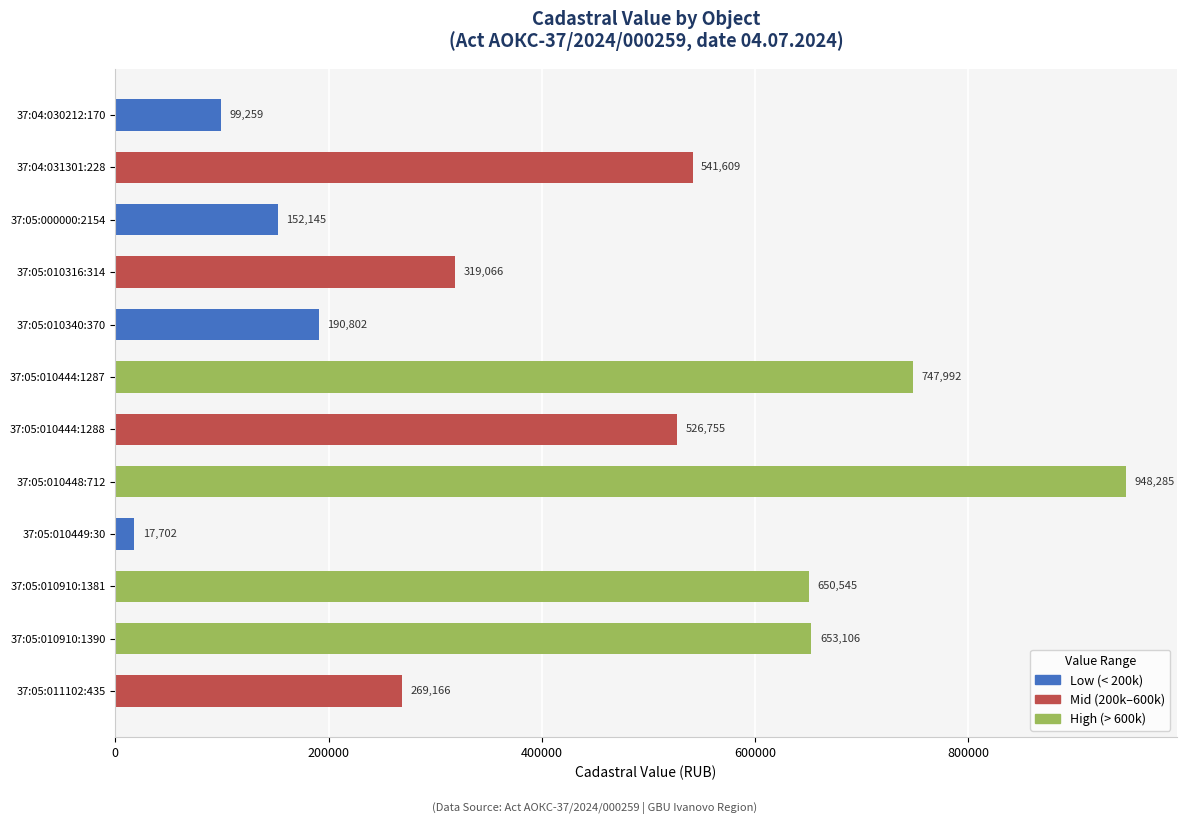

The value of Low (< 200k) at 37:05:010910:1390 is -59018.1. True or false?

False